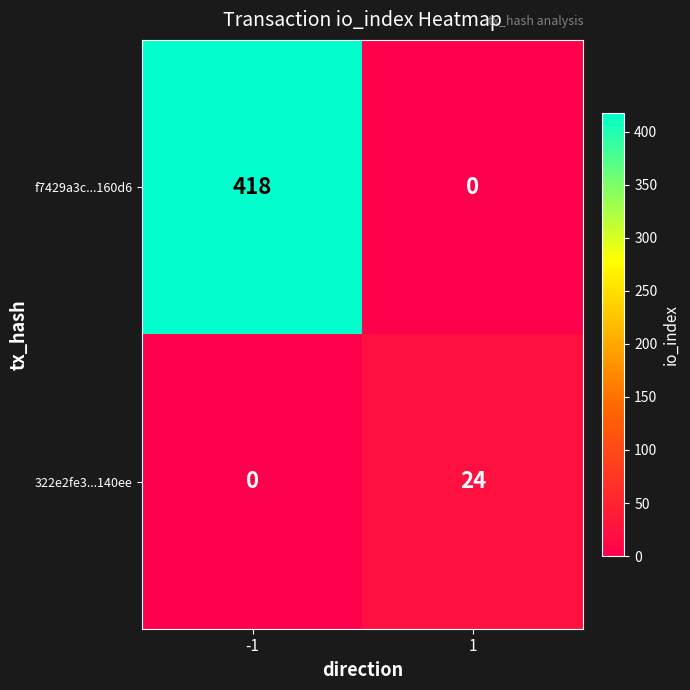

Rank the series by their average value, from lowest to highest.

322e2fe3...140ee, f7429a3c...160d6